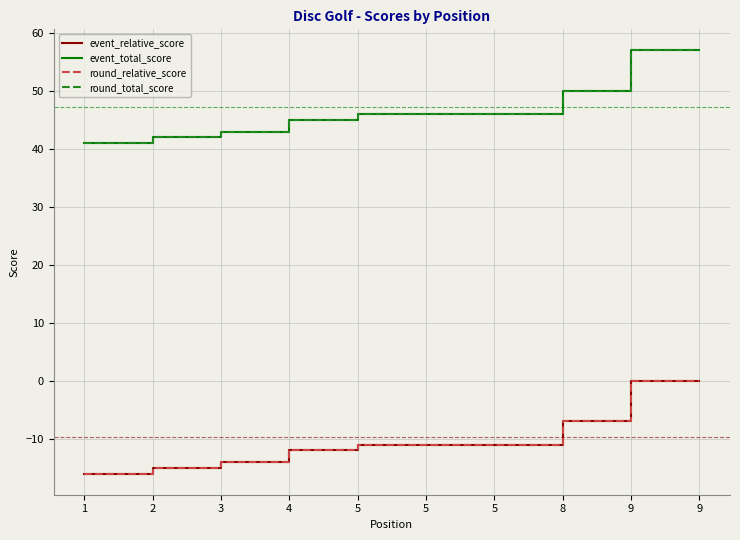

Does the chart display data point markers on the line(s)?

No